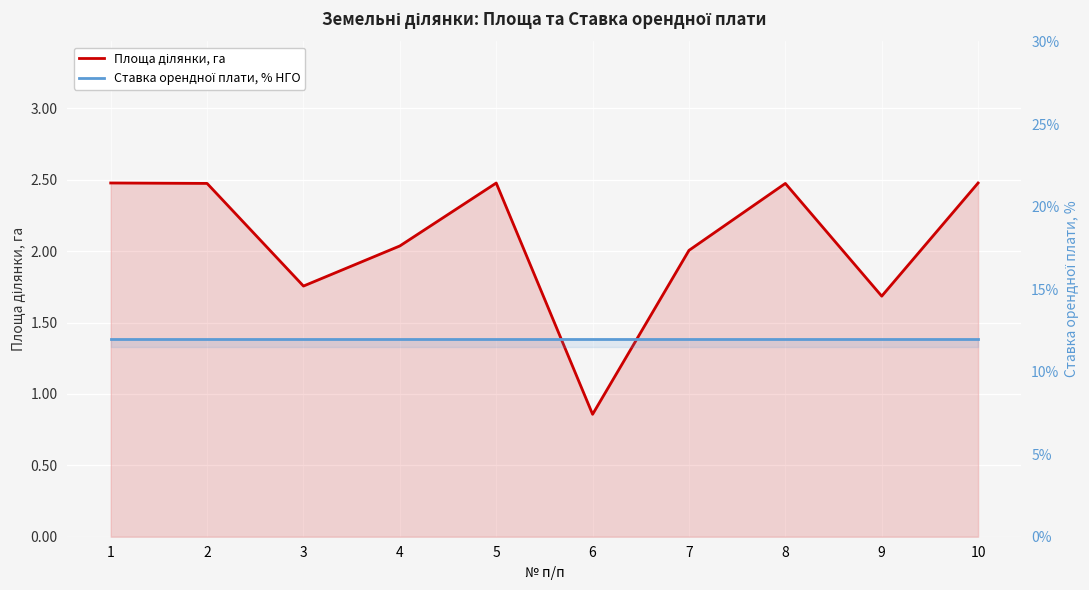

List the series in order of their overall mean, highest first.

Ставка орендної плати, % НГО, Площа ділянки, га